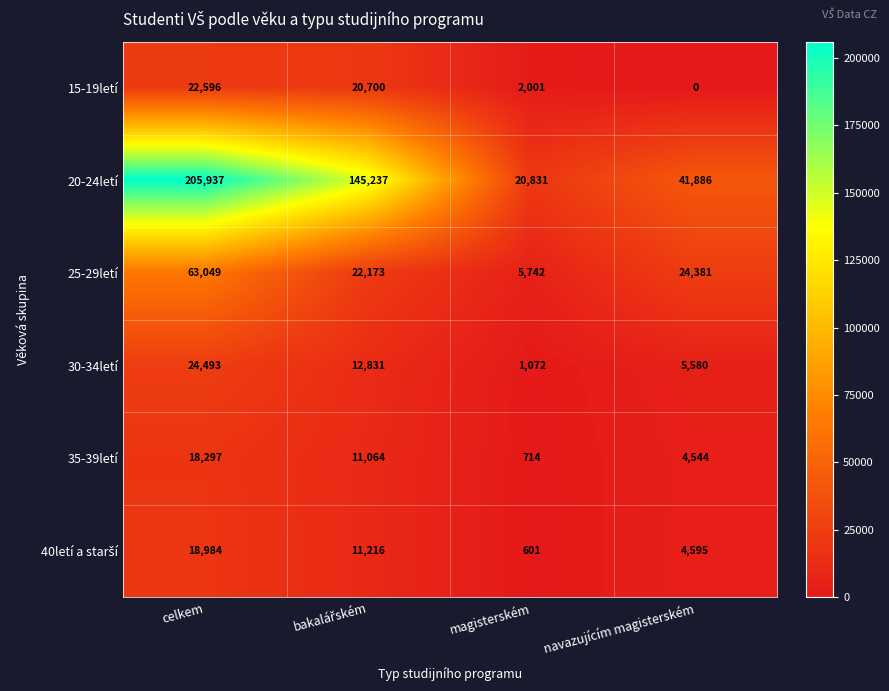

What is the maximum value shown in the chart?

205937